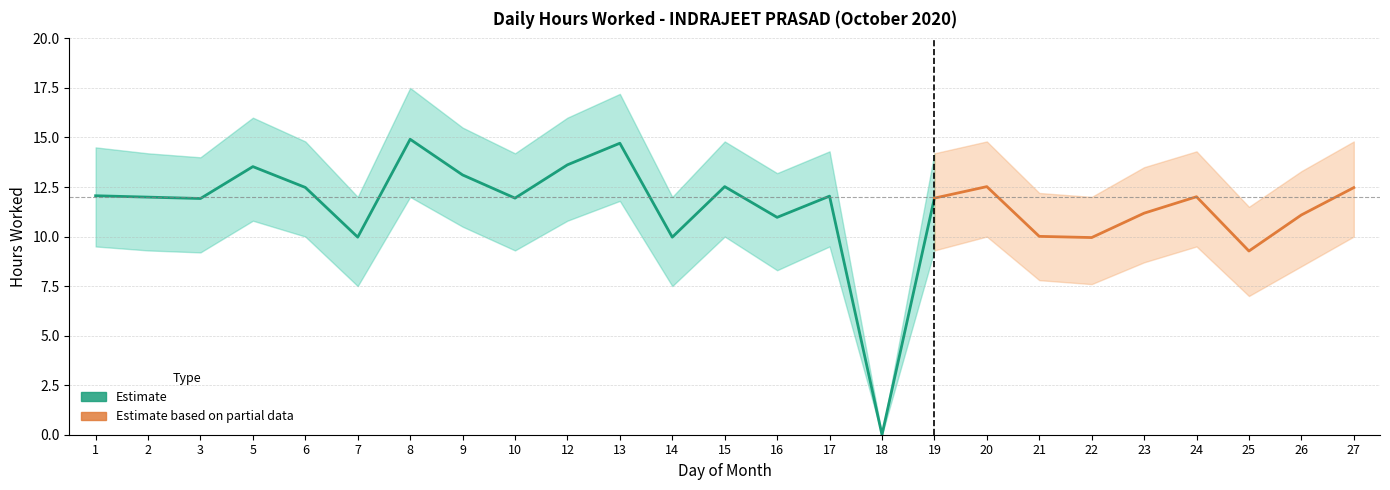

Where is Upper Band nearest to the value 8?

25